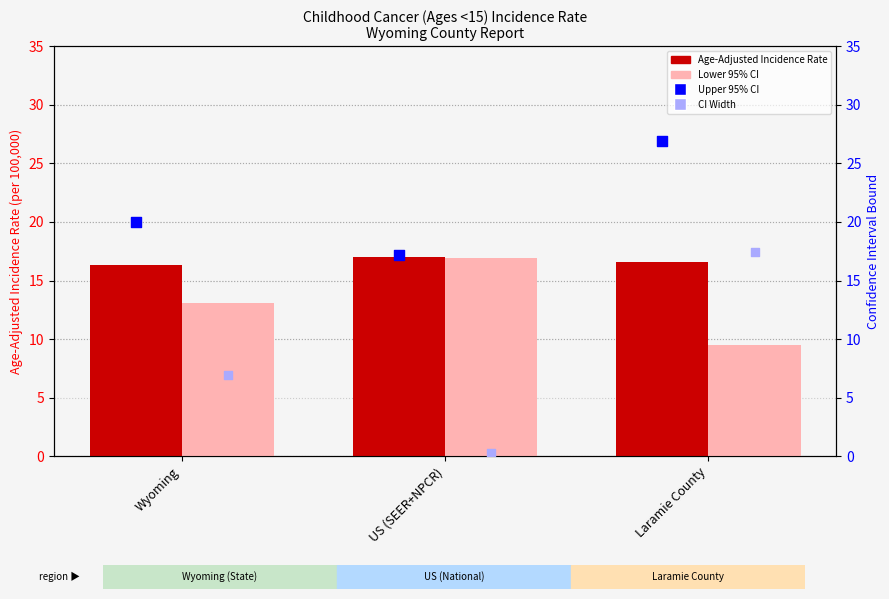

What is the total value across all series at Laramie County?

70.4